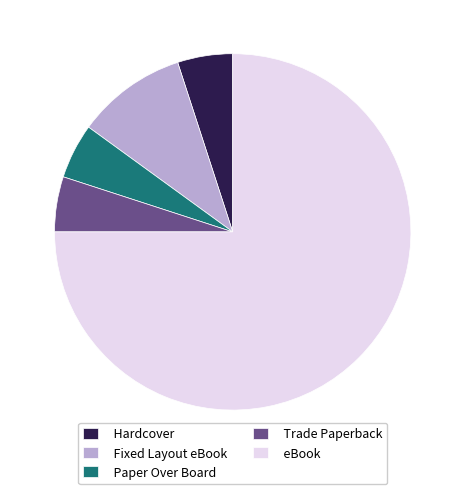

Does any single category account for the majority?

Yes